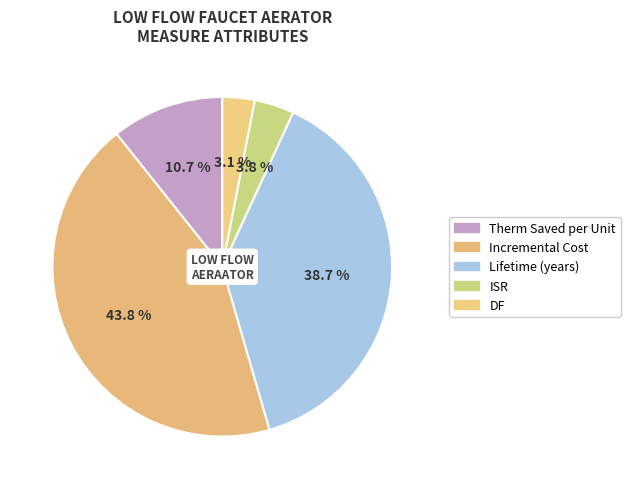

Count the number of slices in the pie.

5